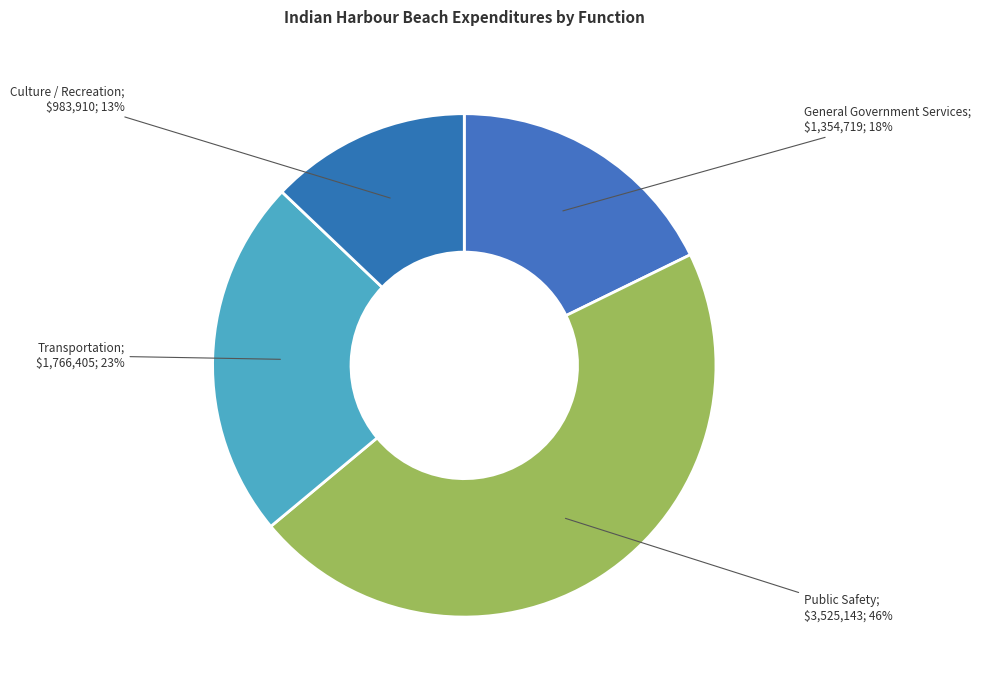

How many slices are in this pie chart?

4